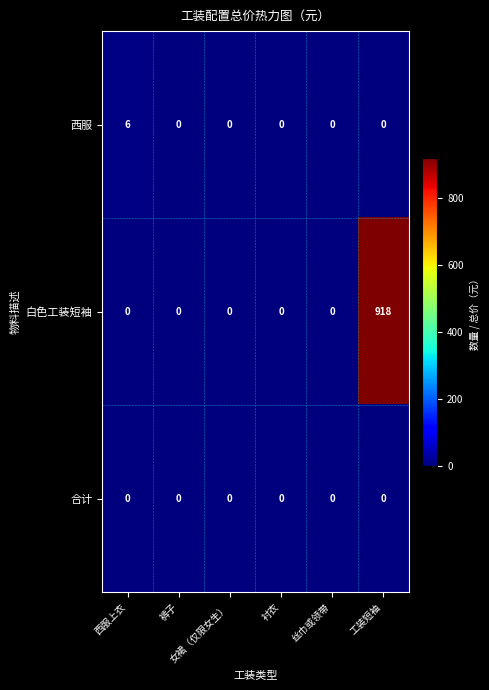

What is the greatest value displayed?

918